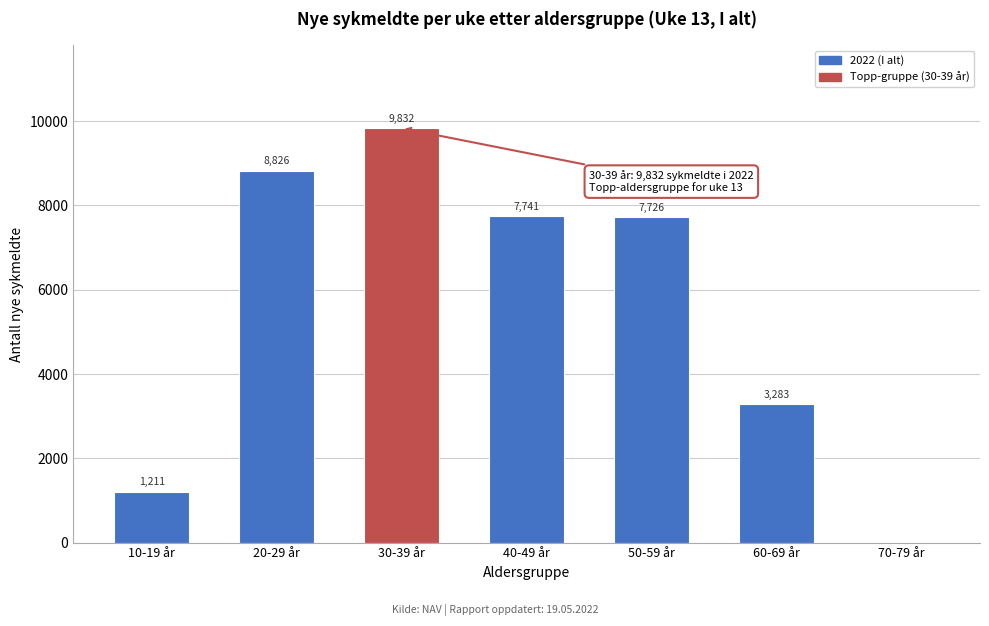

Reading right to left, extract all data points from this chart.

70-79 år=0	60-69 år=3283	50-59 år=7726	40-49 år=7741	30-39 år=9832	20-29 år=8826	10-19 år=1211